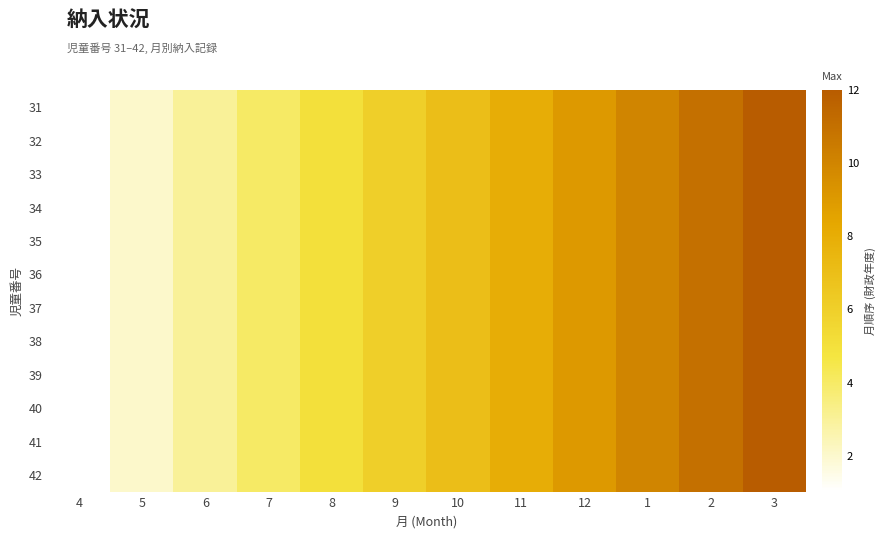

List the series in order of their peak value, highest first.

31, 32, 33, 34, 35, 36, 37, 38, 39, 40, 41, 42